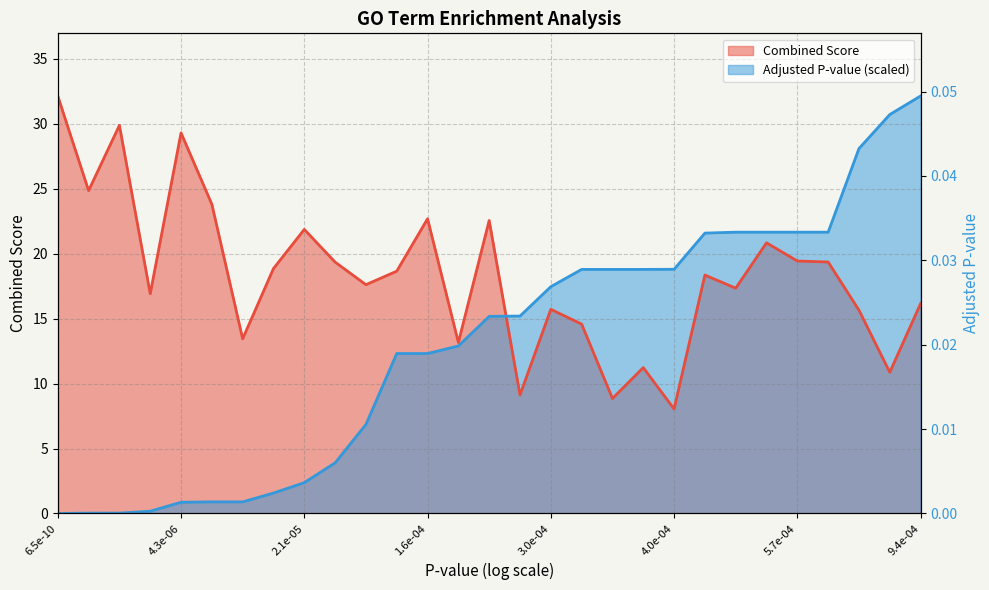

Which series has the largest total across all categories?

Combined Score